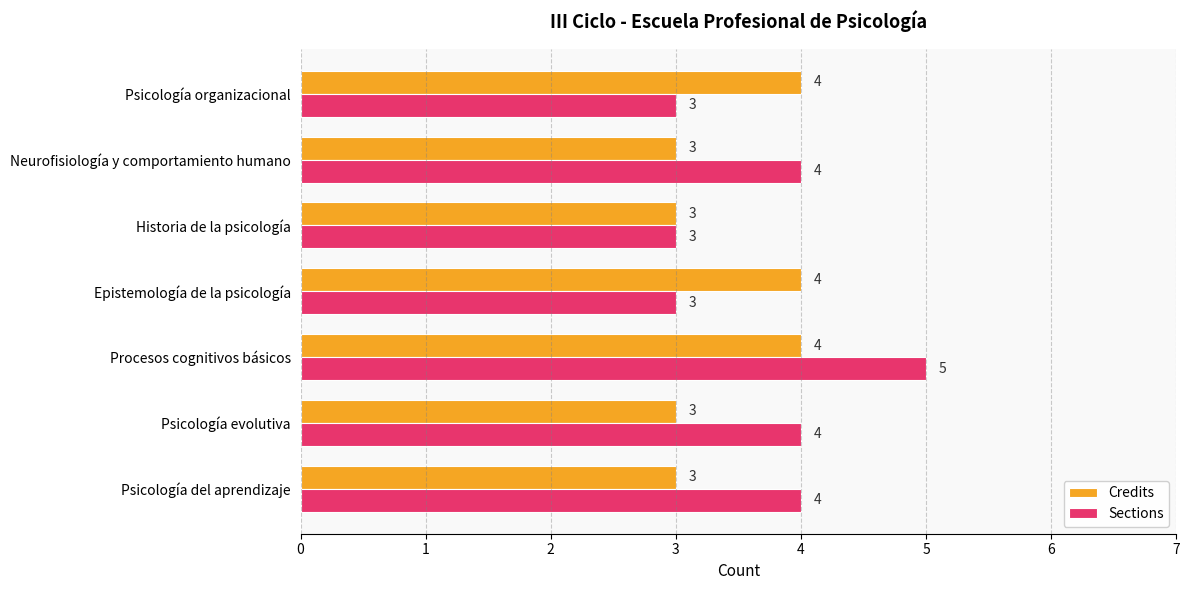

At which label does Sections reach its peak?

Procesos cognitivos básicos